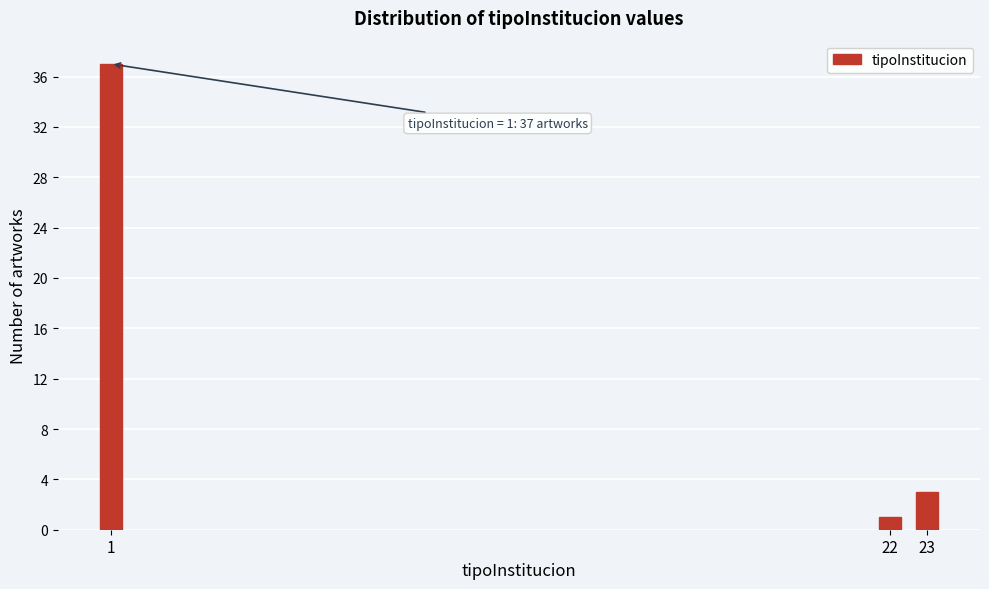

Reading left to right, extract all data points from this chart.

1=37	22=1	23=3